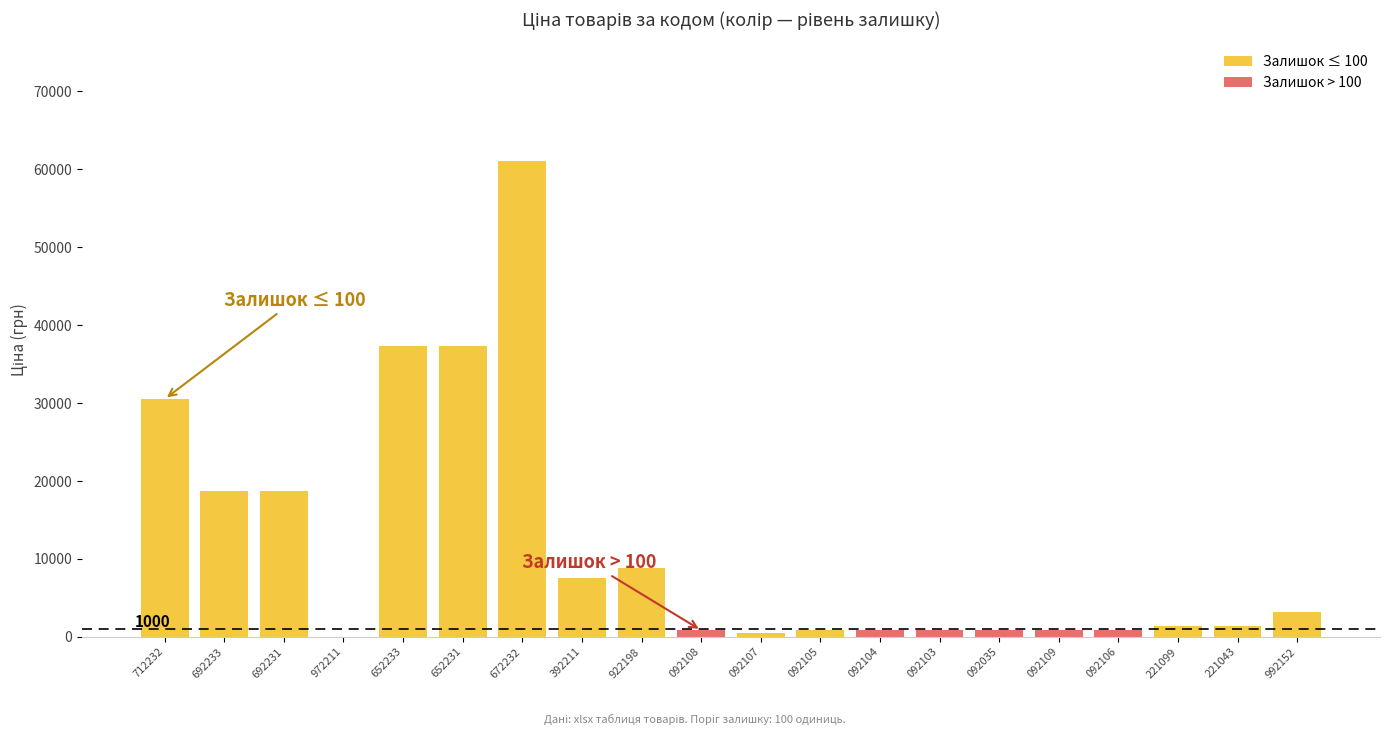

Which series has the largest range (max minus min)?

Ціна